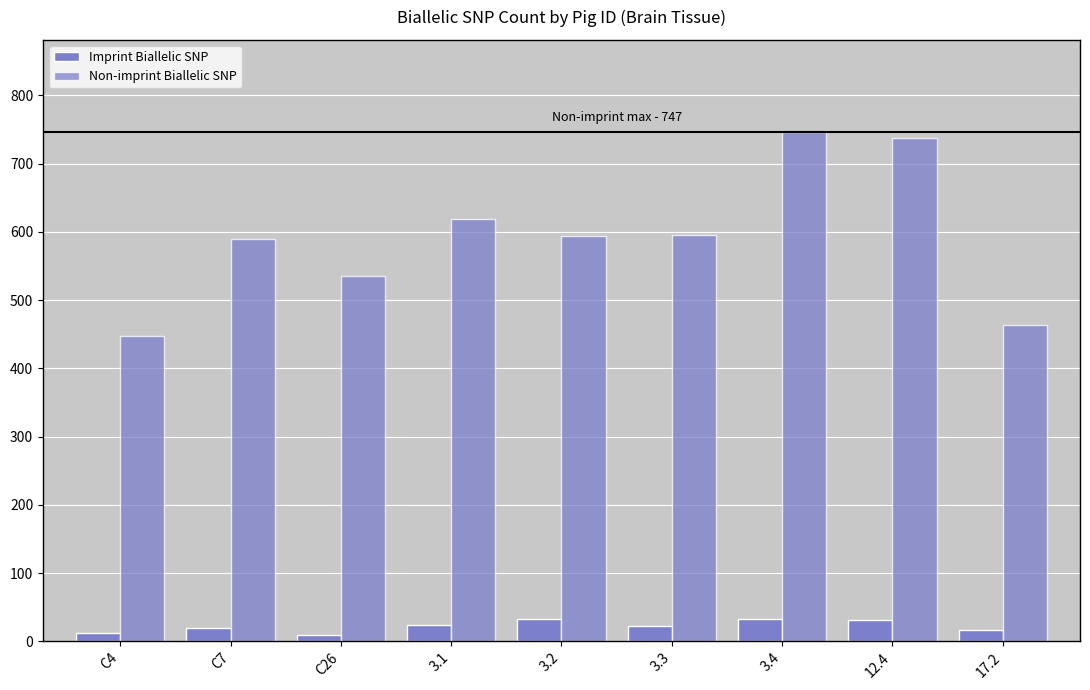

Count the number of data series in this chart.

2